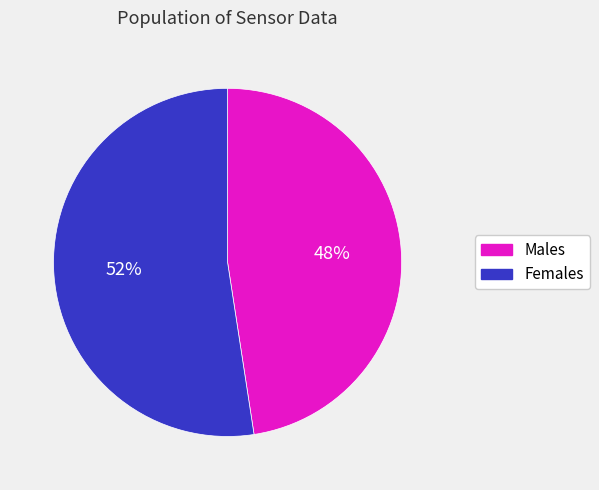

Is there a majority slice in this chart?

Yes